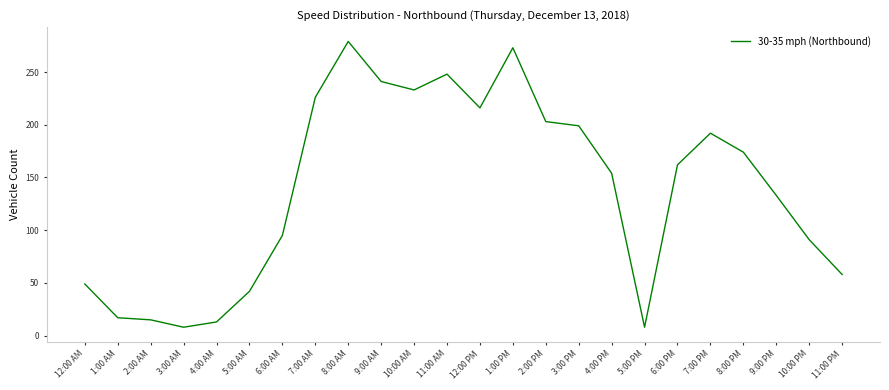

What is the difference between the maximum and minimum values?

271